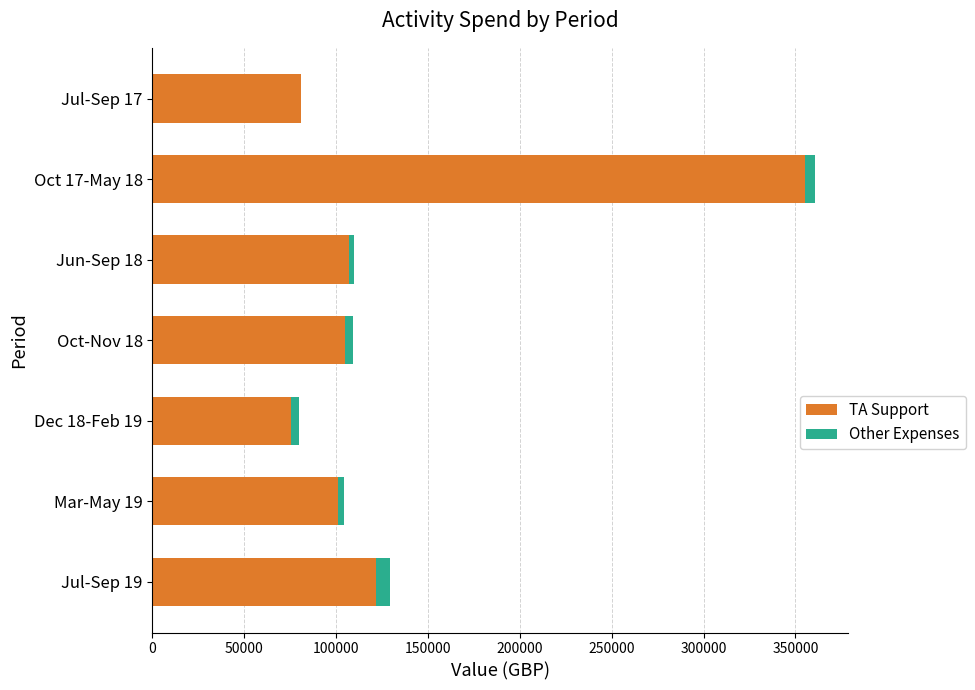

At which category is the sum across all series the highest?

Oct 17-May 18